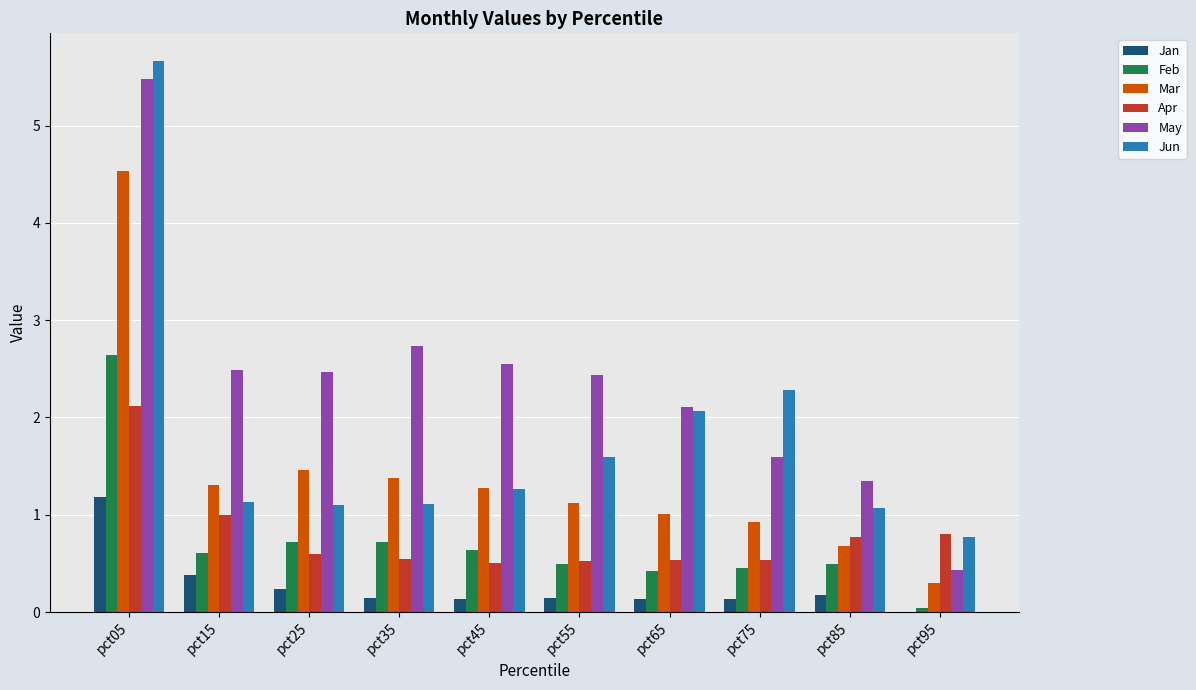

Which category has the highest value in the Jun series?

pct05